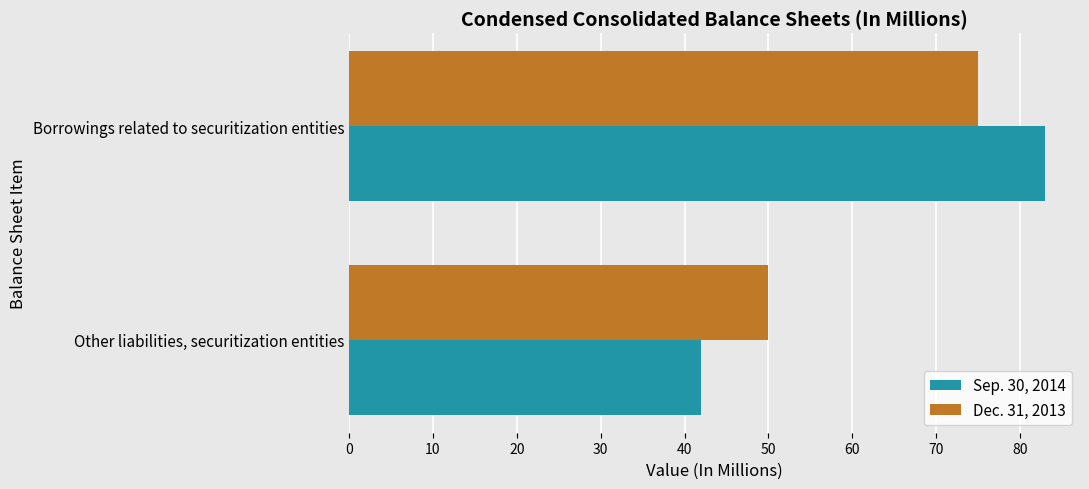

True or false: Sep. 30, 2014 has a value of 72 at Other liabilities, securitization entities.

False